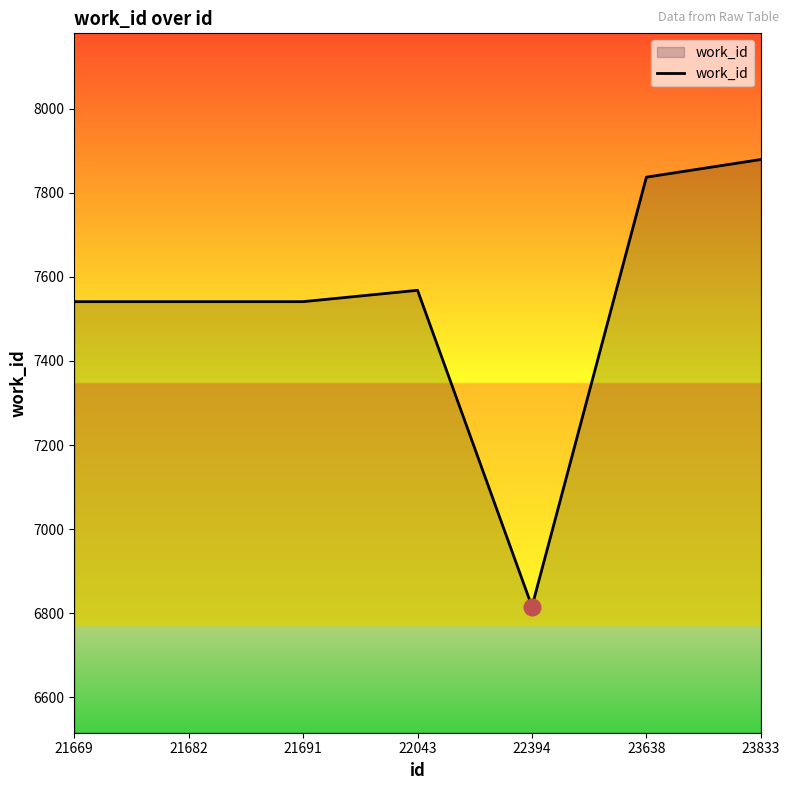

At which category does the chart reach its minimum across all series?

22394